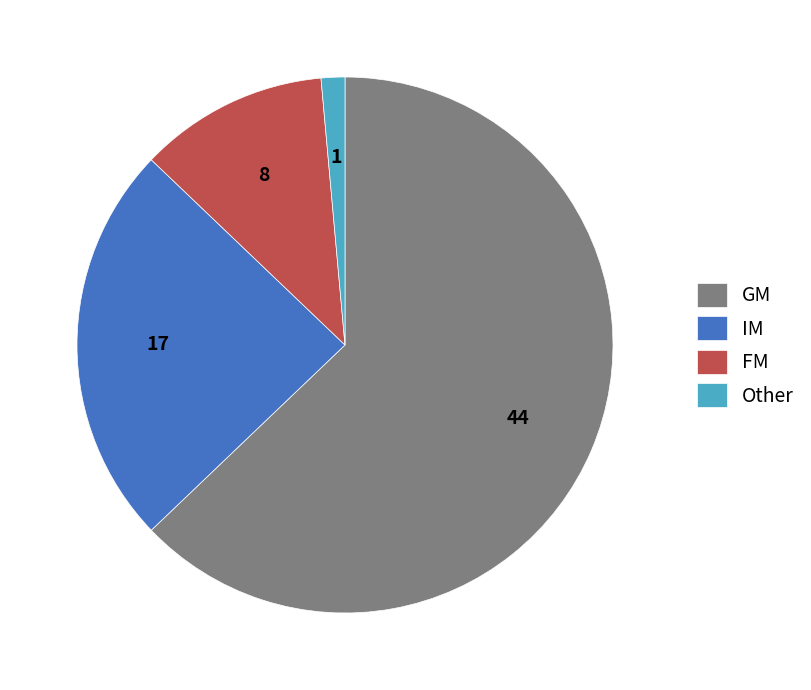

True or false: FM accounts for 1% of the total.

False